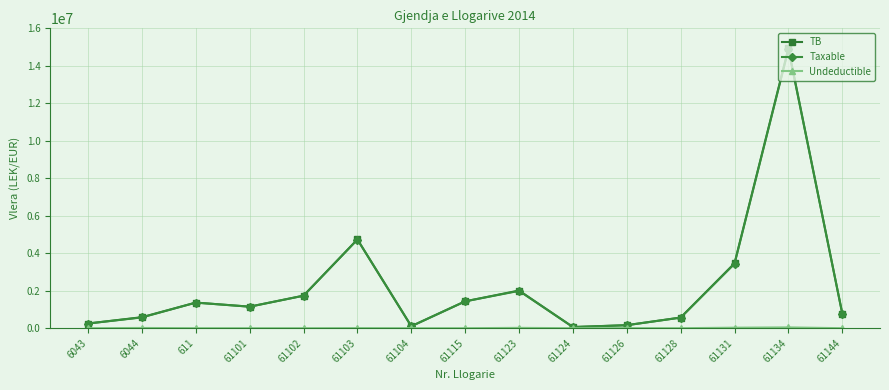

What is the maximum value for Taxable?

14887859.8